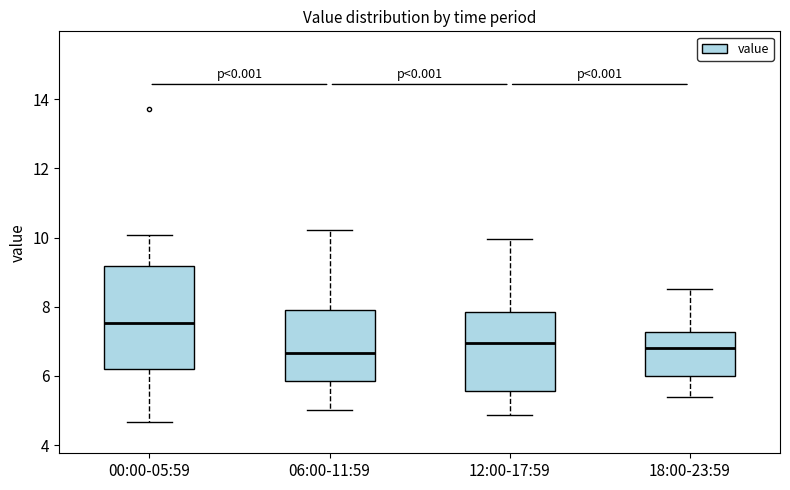

Where does the median line of the box for 12:00-17:59 sit on the y-axis? The values are not printed on the chart, so give them approximately, as read against the axis.

7.0